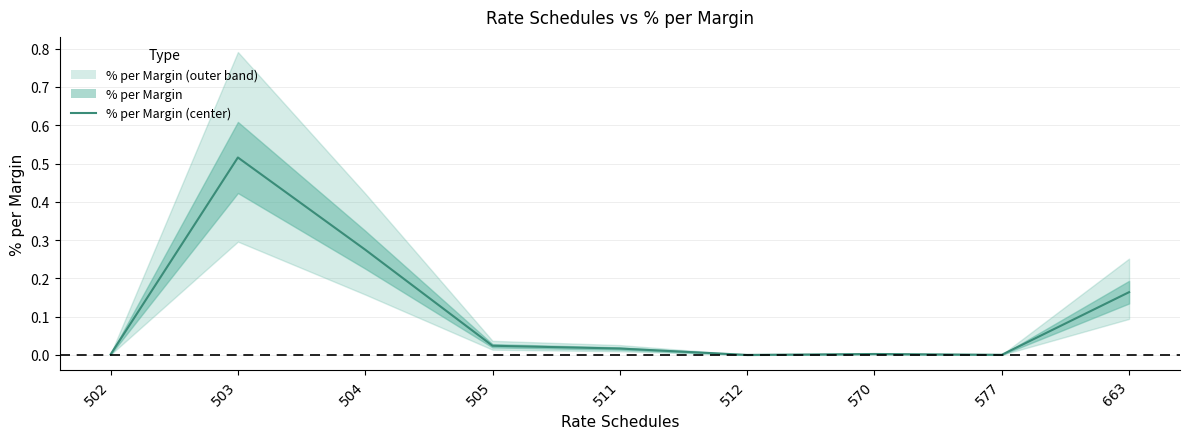

The value at 663 is 0.2. True or false?

False